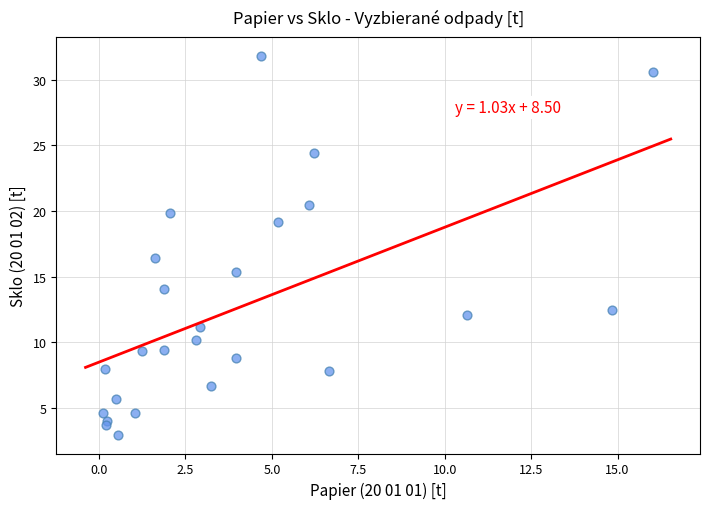

What Y value in the scatter plot is closest to 17?

16.5